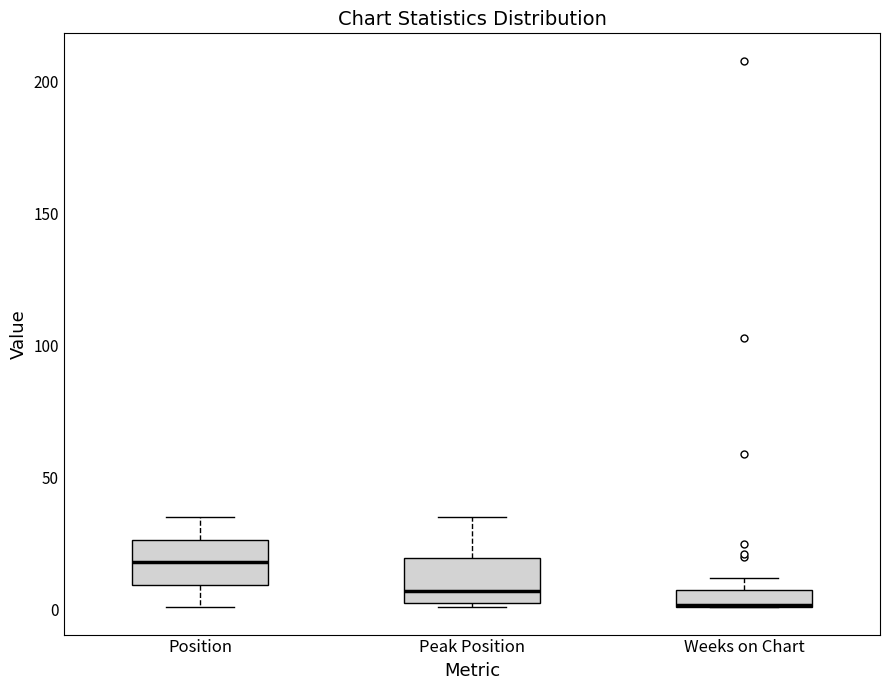

Where is the upper edge of the box for Weeks on Chart on the y-axis? The values are not printed on the chart, so give them approximately, as read against the axis.

10